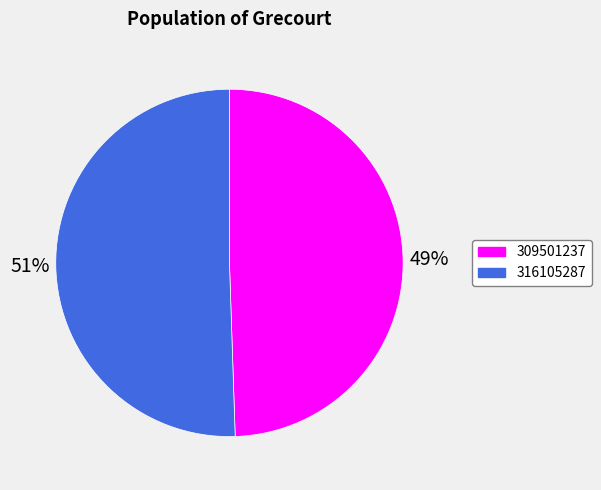

Does 309501237 account for over 50% of the chart?

No